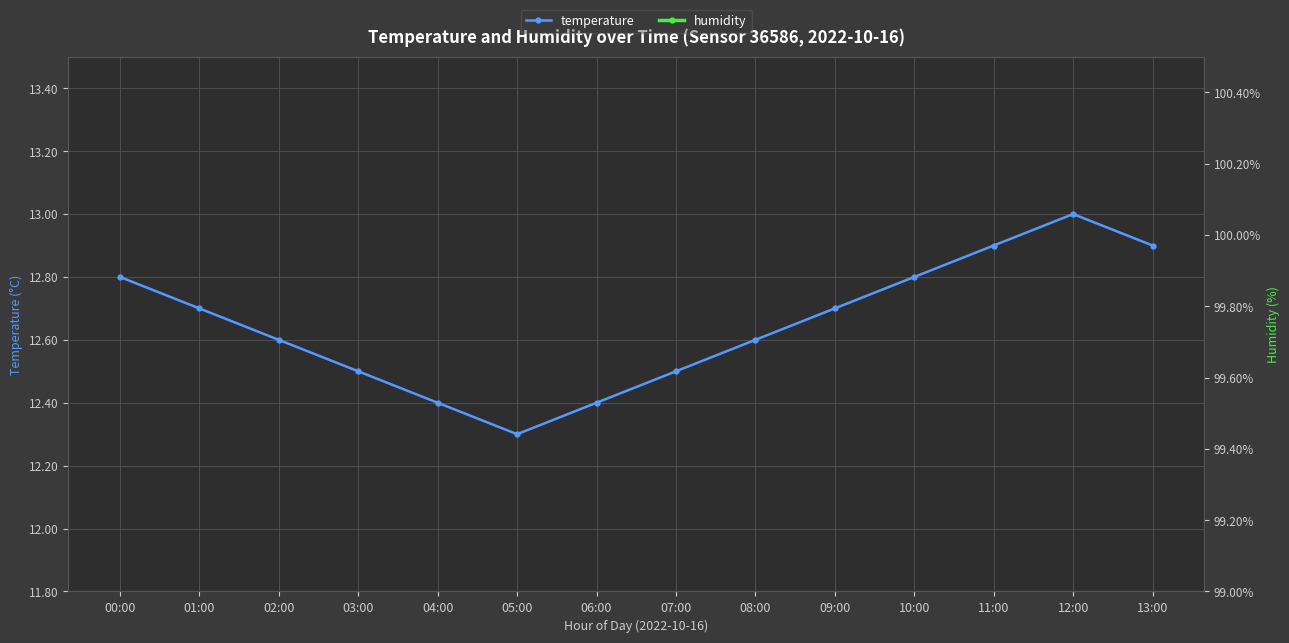

What is the label of the 10th point from the left?

09:00